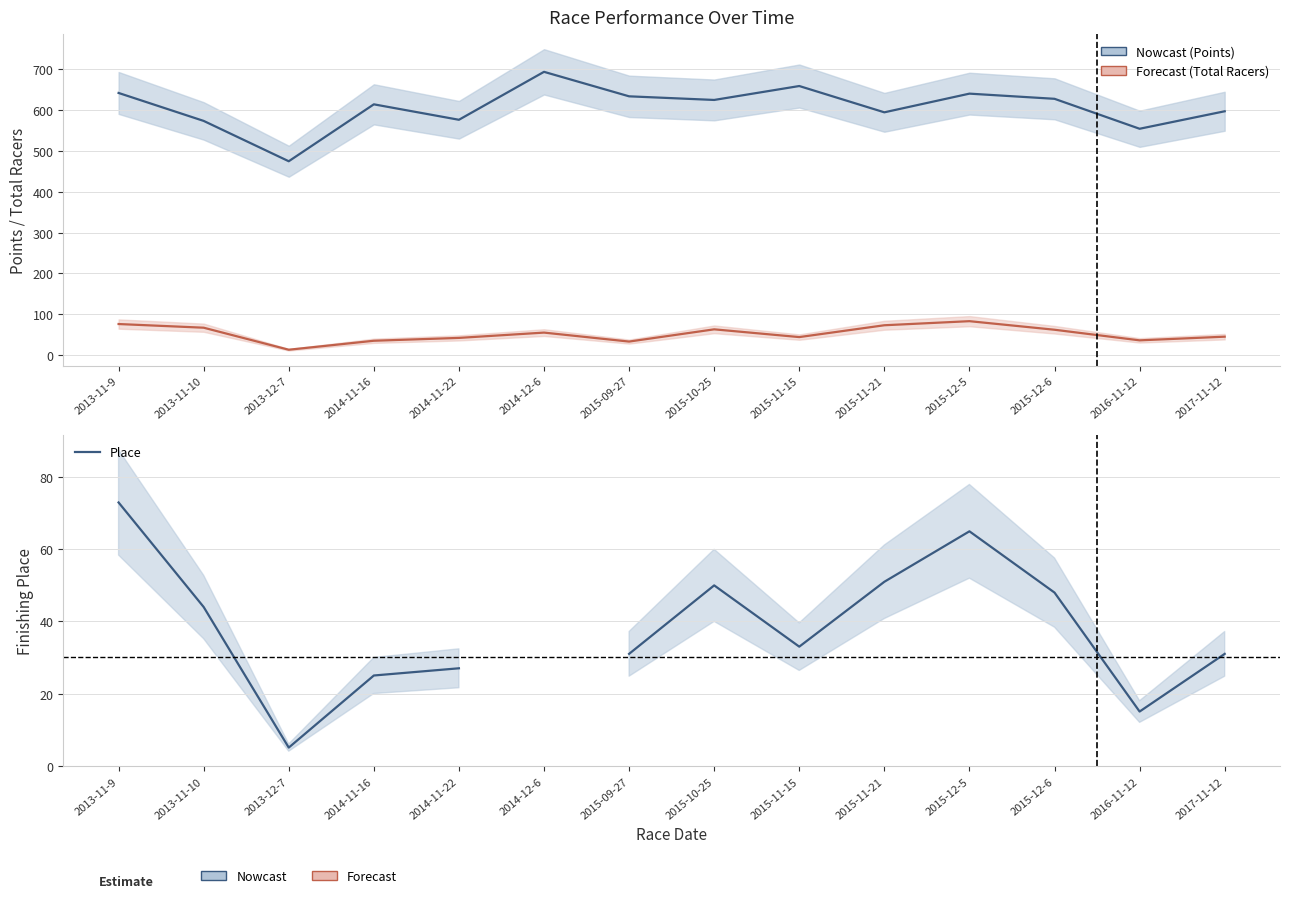

True or false: Points and Total Racers intersect in this chart.

False